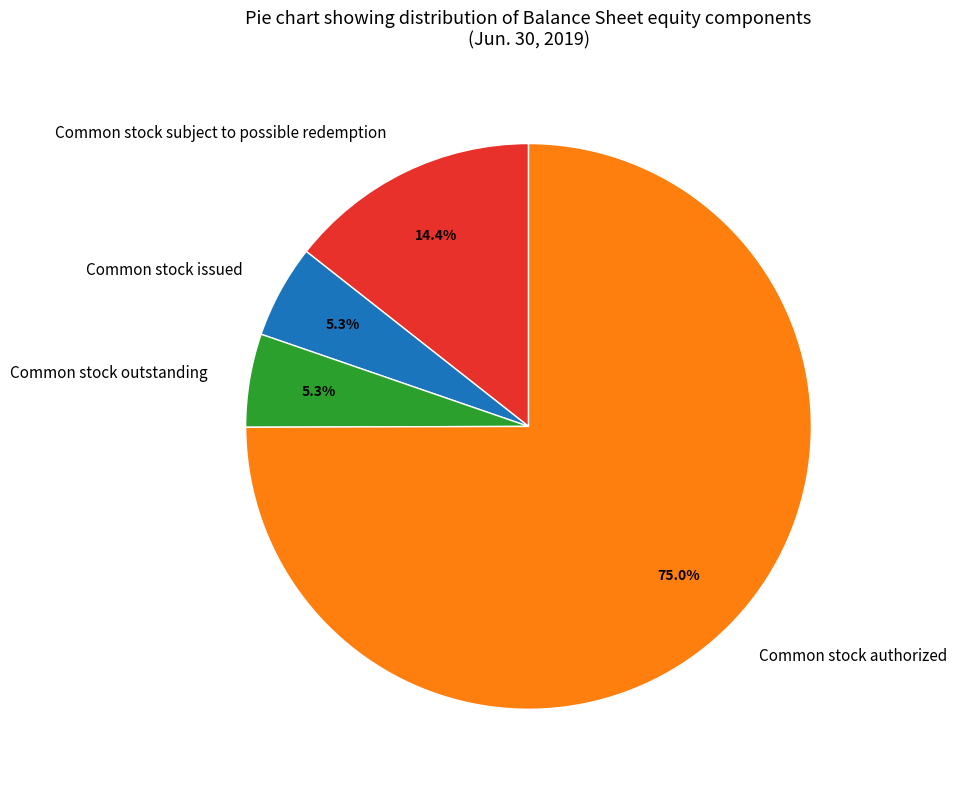

Do Common stock issued and Common stock outstanding together represent more than half of the pie?

No